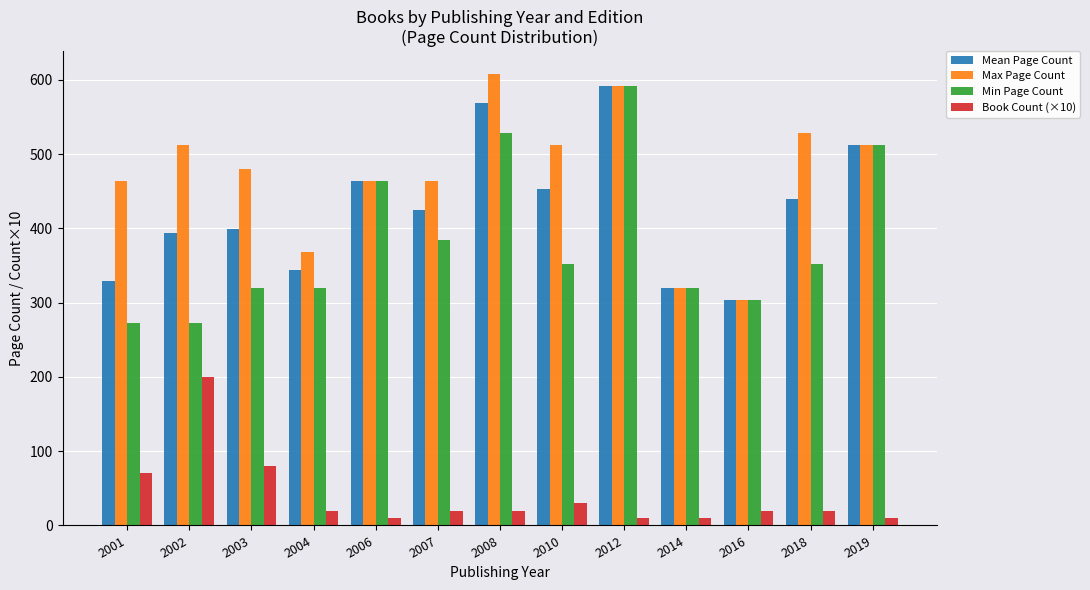

Reading left to right, what are all the values shown in this chart?

Mean Page Count: 2001=329.1	2002=393.9	2003=398.8	2004=344.0	2006=464.0	2007=424.0	2008=568.0	2010=453.3	2012=592.0	2014=320.0	2016=304.0	2018=440.0	2019=512.0
Max Page Count: 2001=464.0	2002=512.0	2003=480.0	2004=368.0	2006=464.0	2007=464.0	2008=608.0	2010=512.0	2012=592.0	2014=320.0	2016=304.0	2018=528.0	2019=512.0
Min Page Count: 2001=272.0	2002=272.0	2003=320.0	2004=320.0	2006=464.0	2007=384.0	2008=528.0	2010=352.0	2012=592.0	2014=320.0	2016=304.0	2018=352.0	2019=512.0
Book Count (×10): 2001=70.0	2002=200.0	2003=80.0	2004=20.0	2006=10.0	2007=20.0	2008=20.0	2010=30.0	2012=10.0	2014=10.0	2016=20.0	2018=20.0	2019=10.0